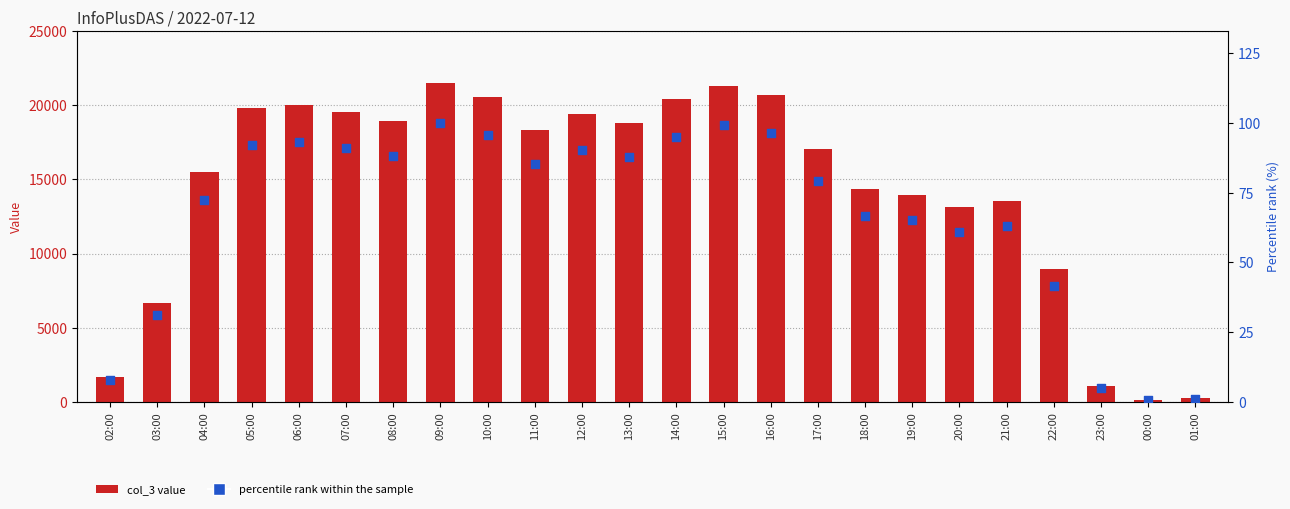

What is the total value across all series at 08:00?

19044.3